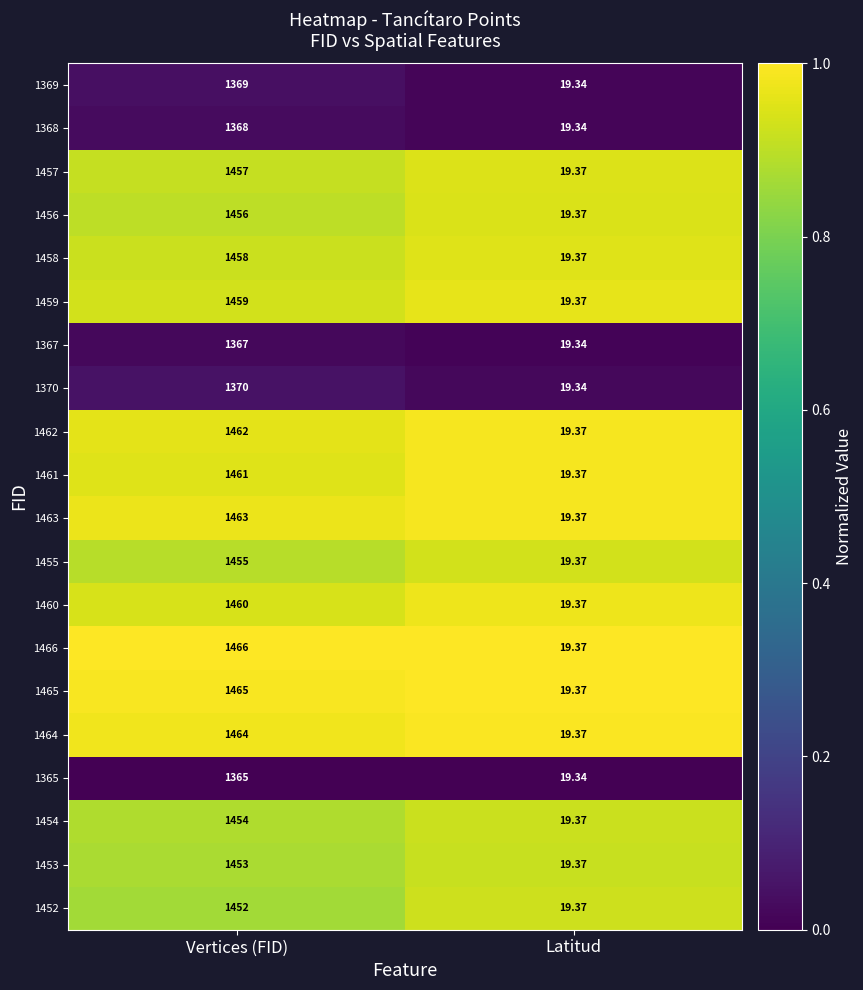

What is the spread (max minus min) of values at Vertices (FID)?

101.0